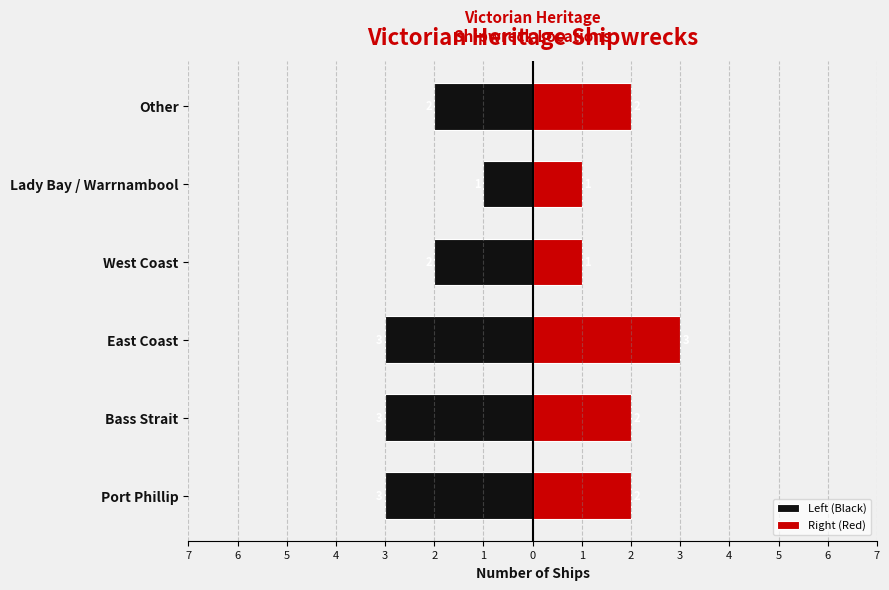

How many data points in Left (Black) are above -2?

1